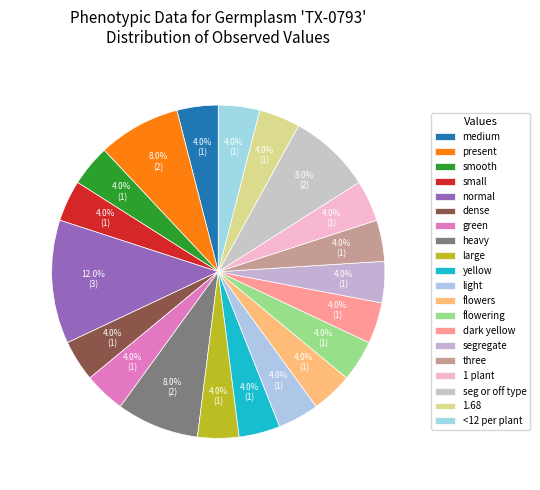

Is there any slice that represents more than half of the pie?

No